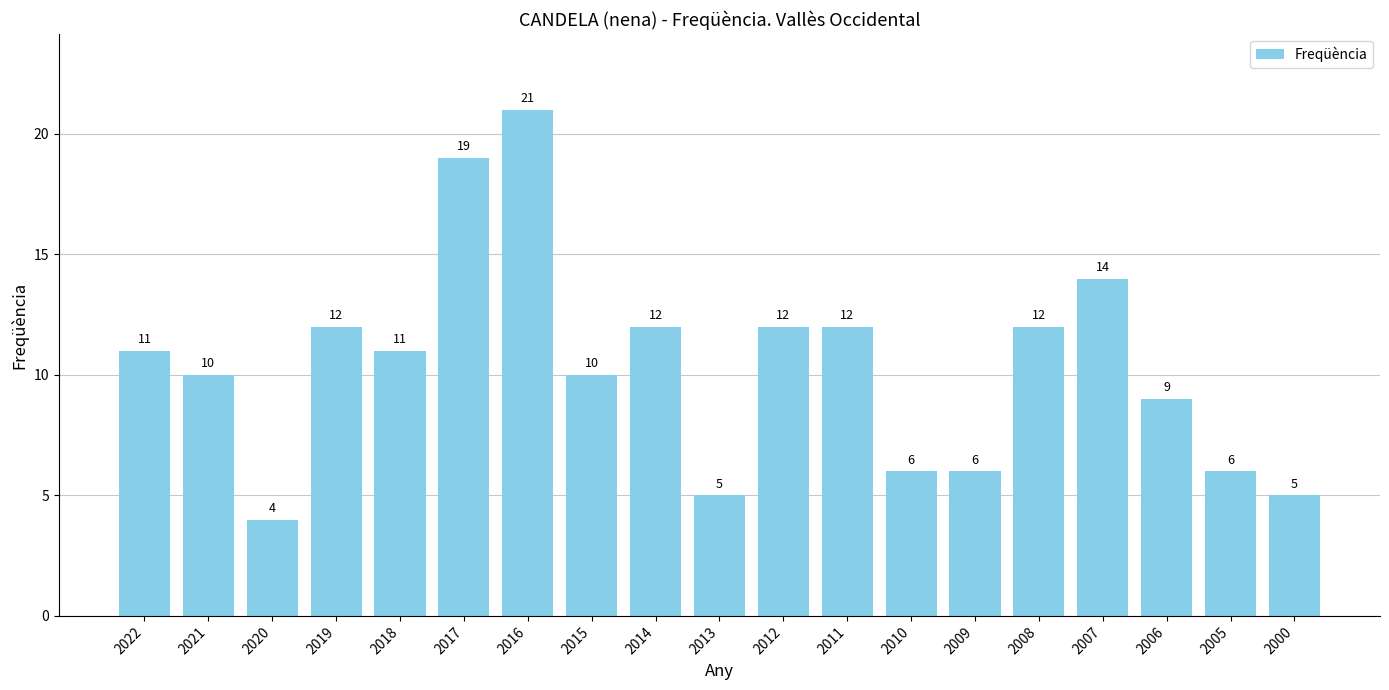

What is the sum of the values at 2020 and 2005?

10